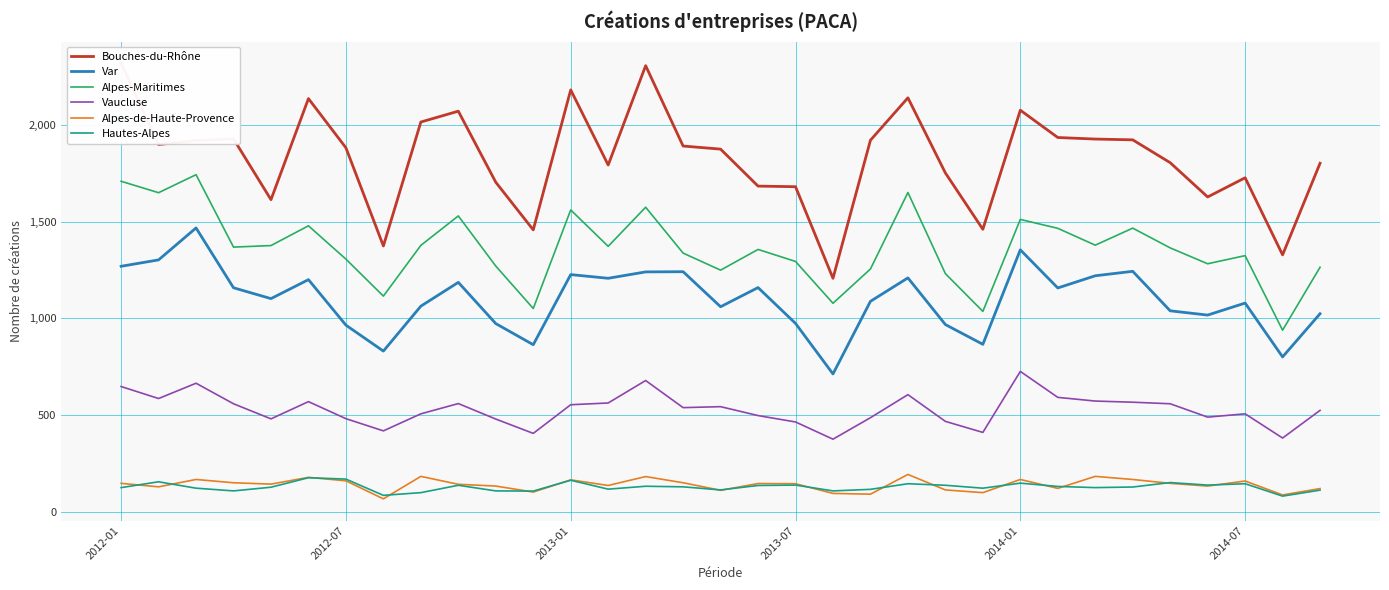

True or false: Var and Vaucluse intersect in this chart.

False